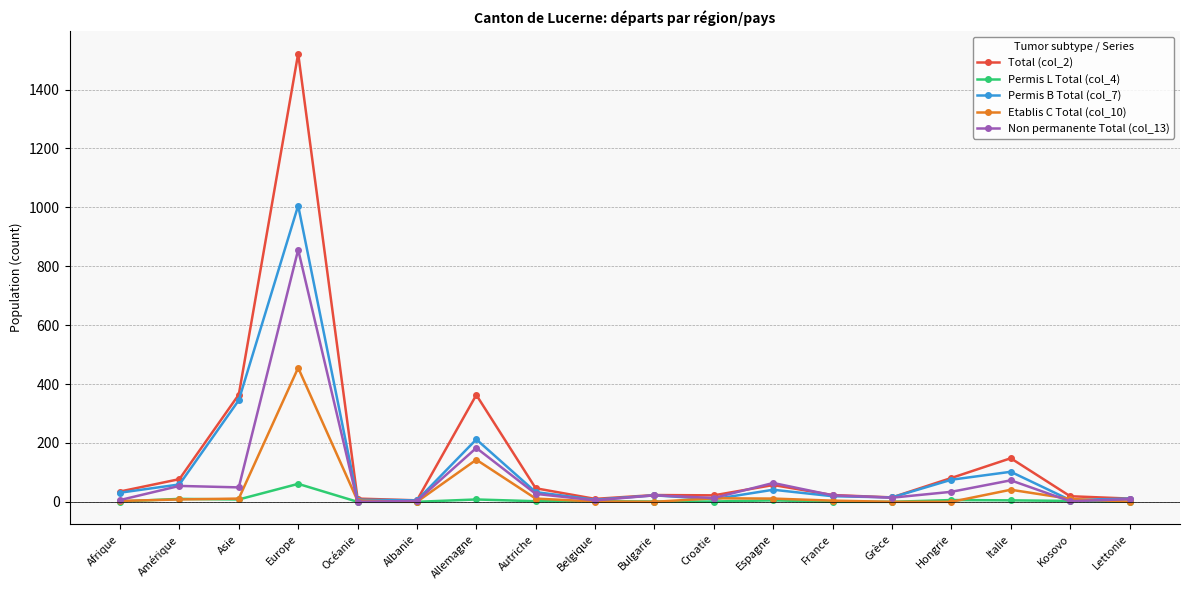

True or false: Non permanente Total (col_13) has more than 2 points higher than both neighbors.

True